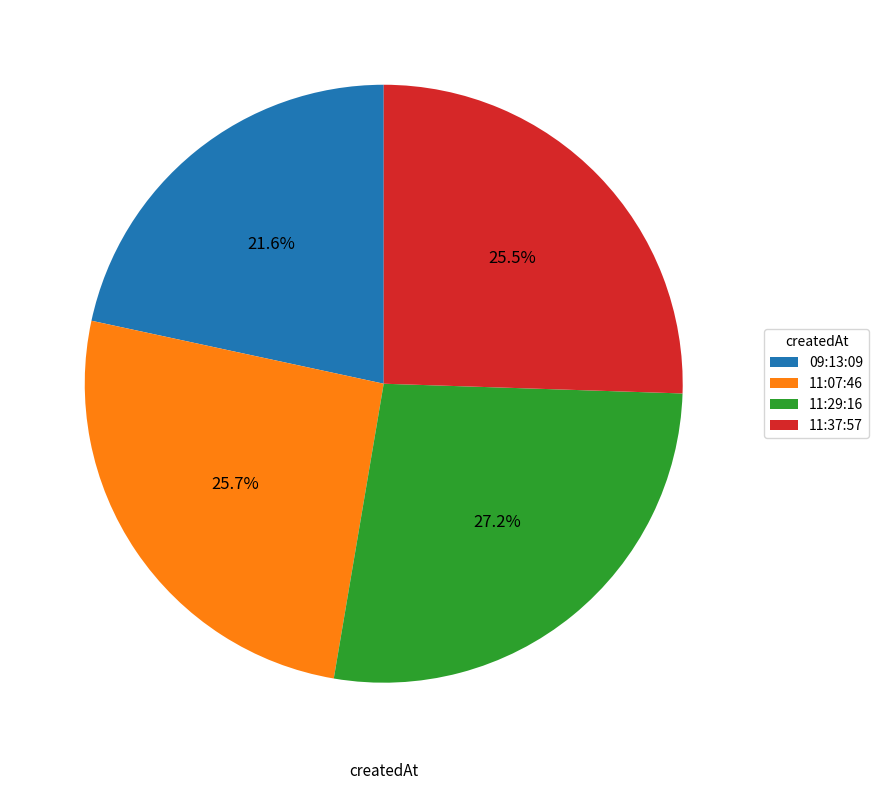

Which category has the biggest portion of the pie?

11:29:16